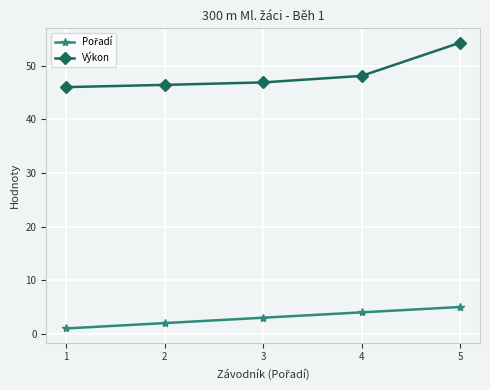

The Výkon series shows 17.9 at 5. True or false?

False